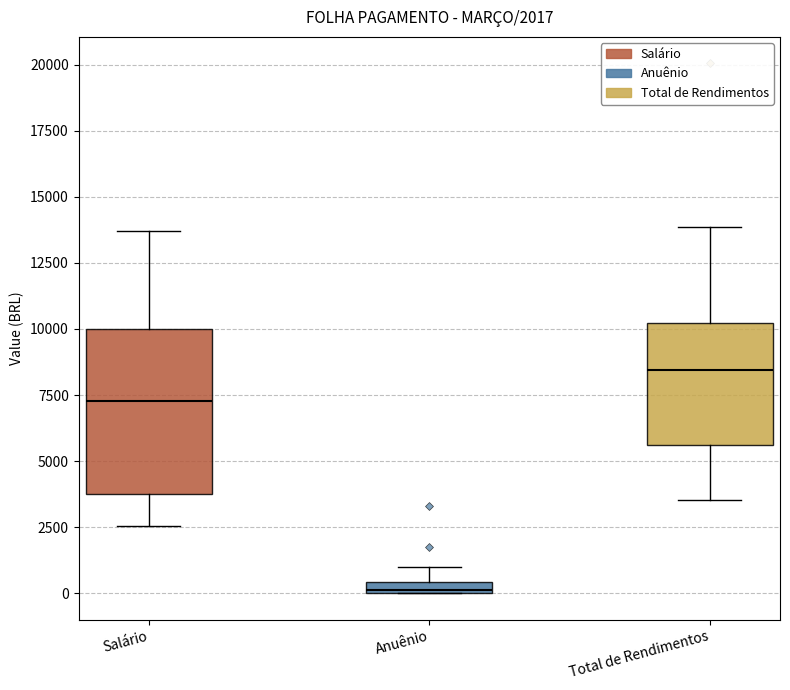

Which box has the lowest median line?

Anuênio